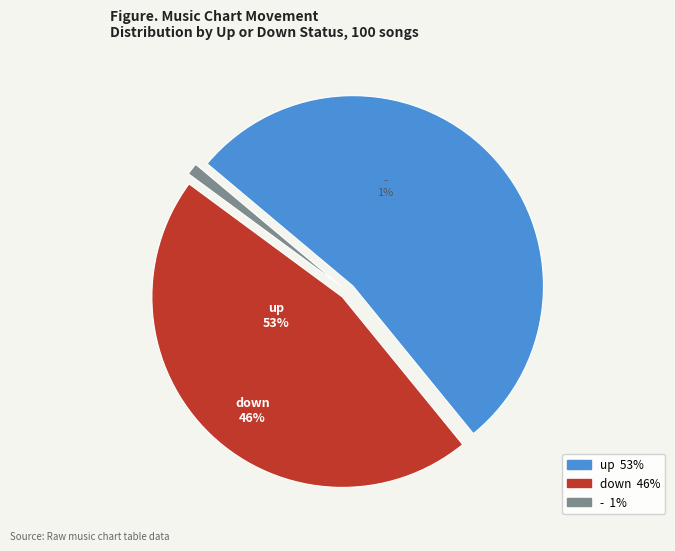

Between up and -, which is larger?

up